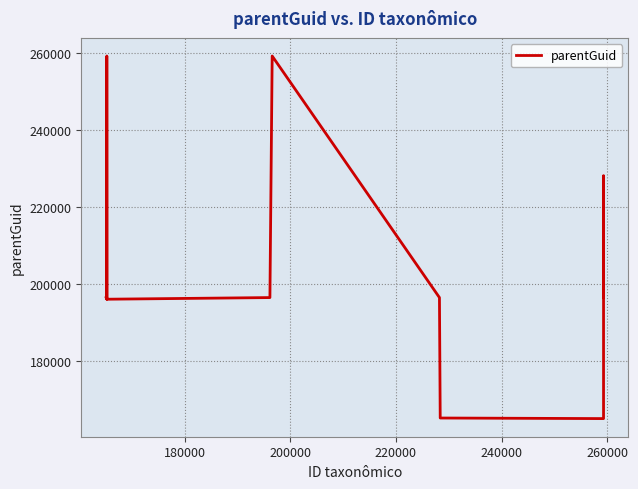

Does the chart have visible grid lines?

Yes